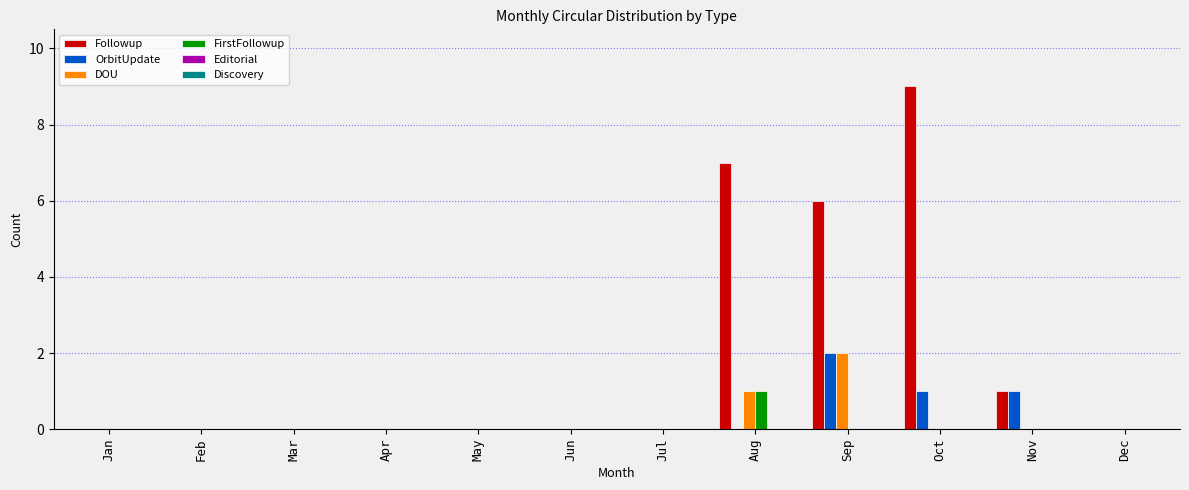

True or false: FirstFollowup has a value of 0 at Apr.

True